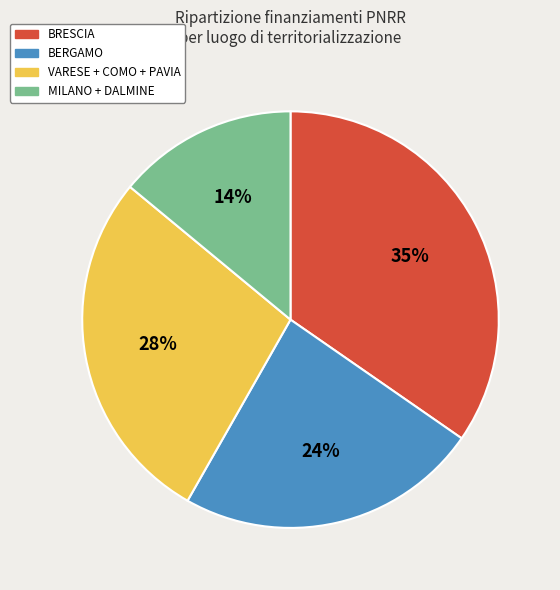

Approximately how many times larger is the value at VARESE + COMO + PAVIA compared to BRESCIA?

0.8